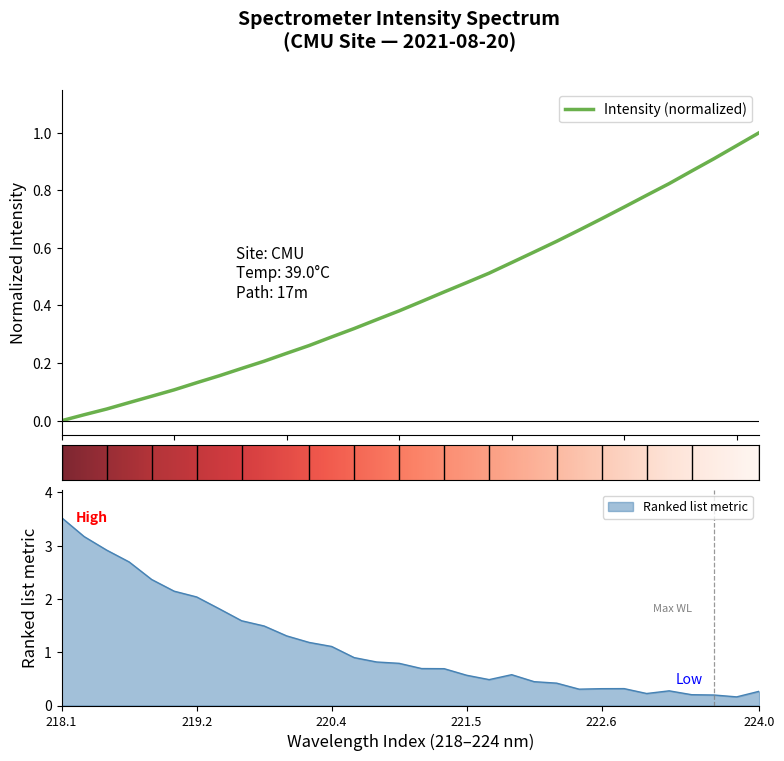

True or false: the data shows 1.3 at 26.

False